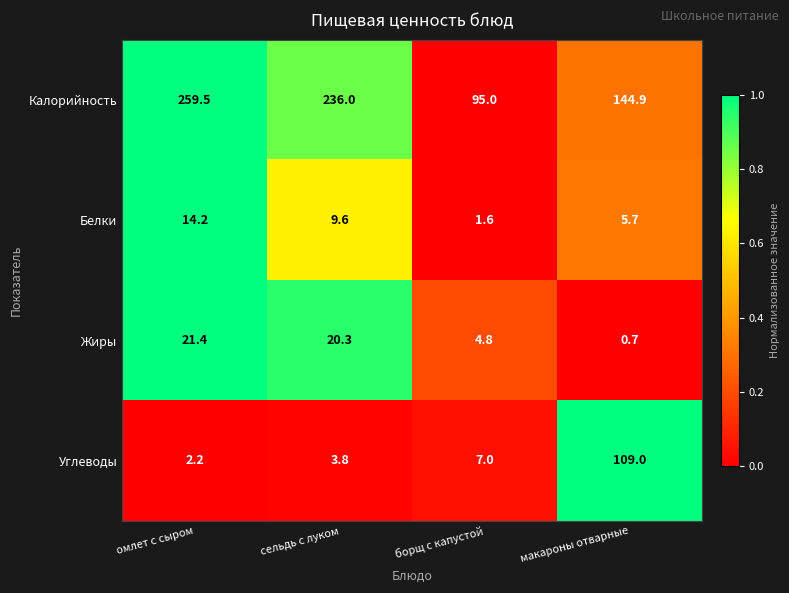

The Углеводы series shows 3.8 at сельдь с луком. True or false?

True